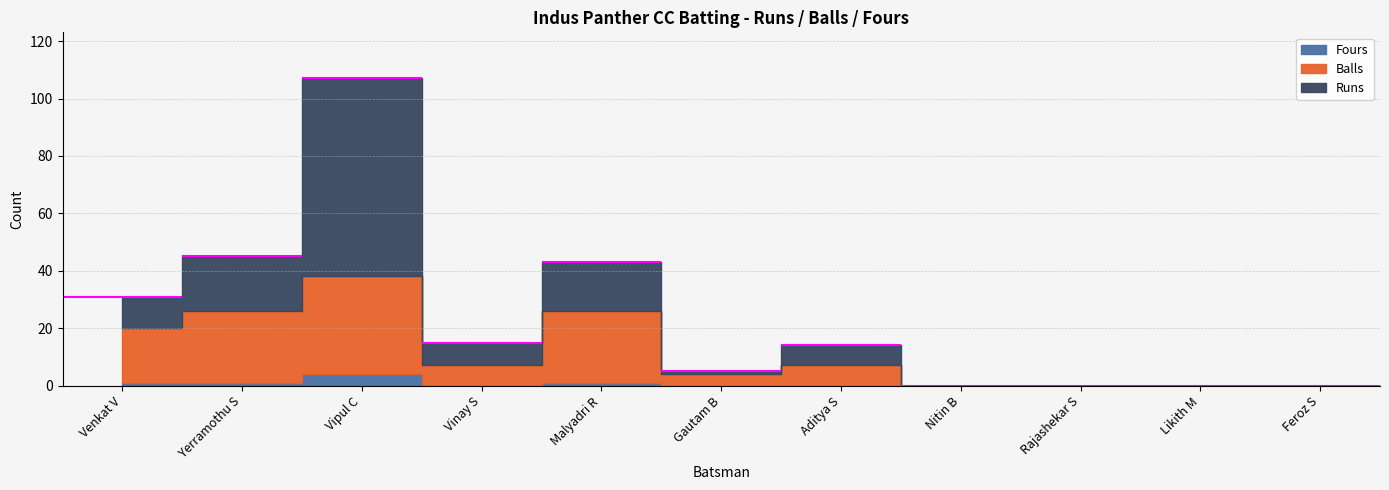

At which label does Fours reach its minimum?

Vinay S